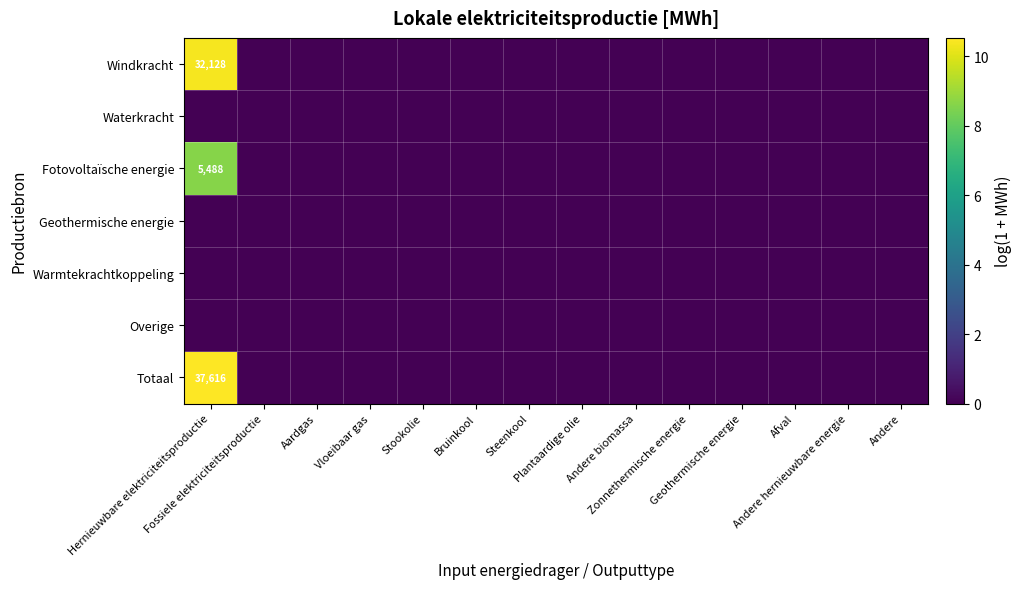

Count the number of data series in this chart.

7